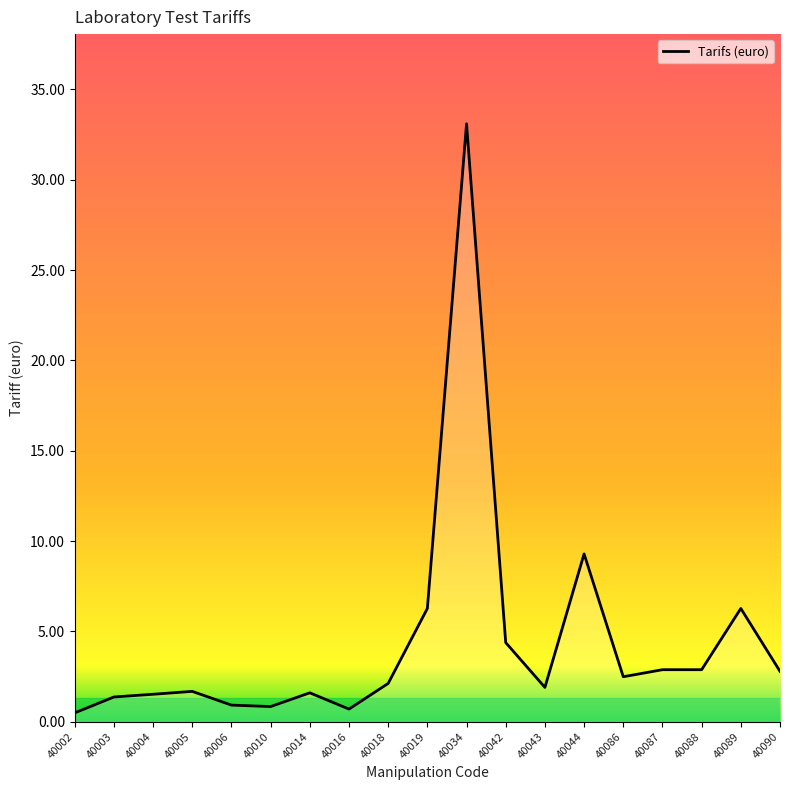

What is the sum of all values?

83.5